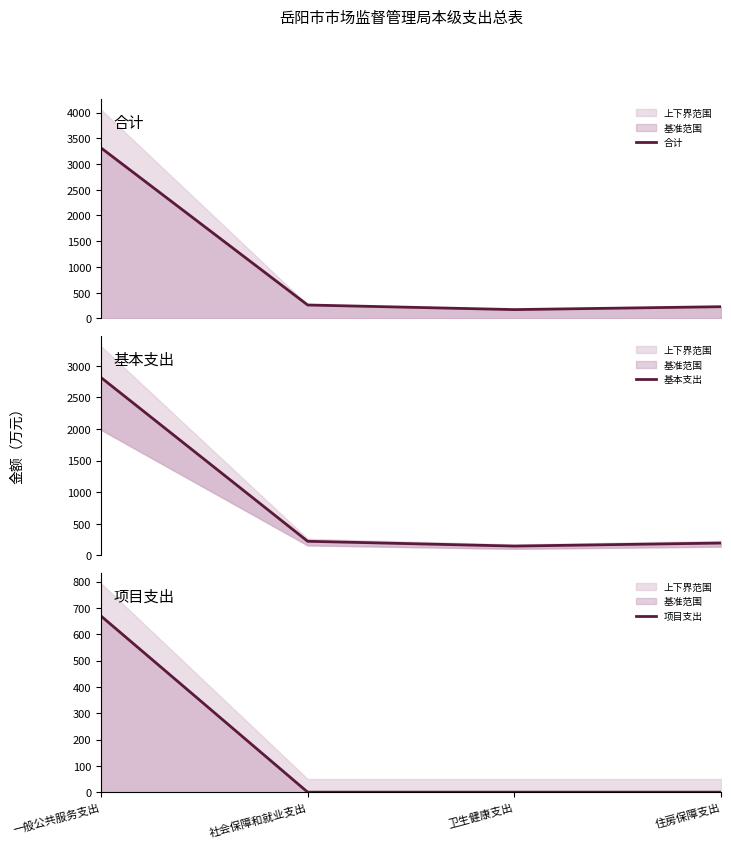

True or false: 基本支出 and 合计 intersect in this chart.

False